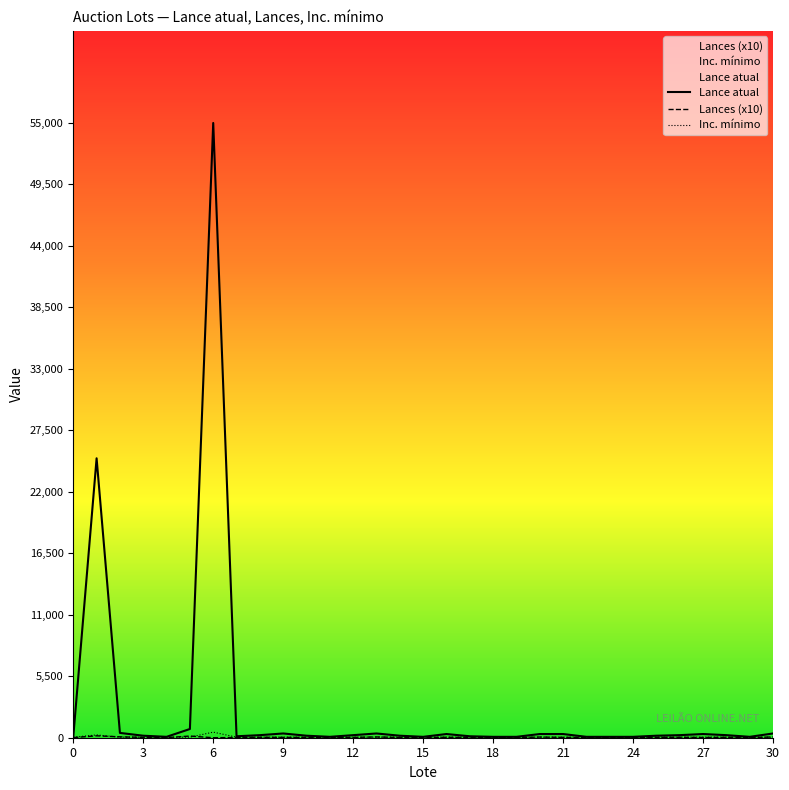

The Inc. mínimo series shows 14 at 19. True or false?

False